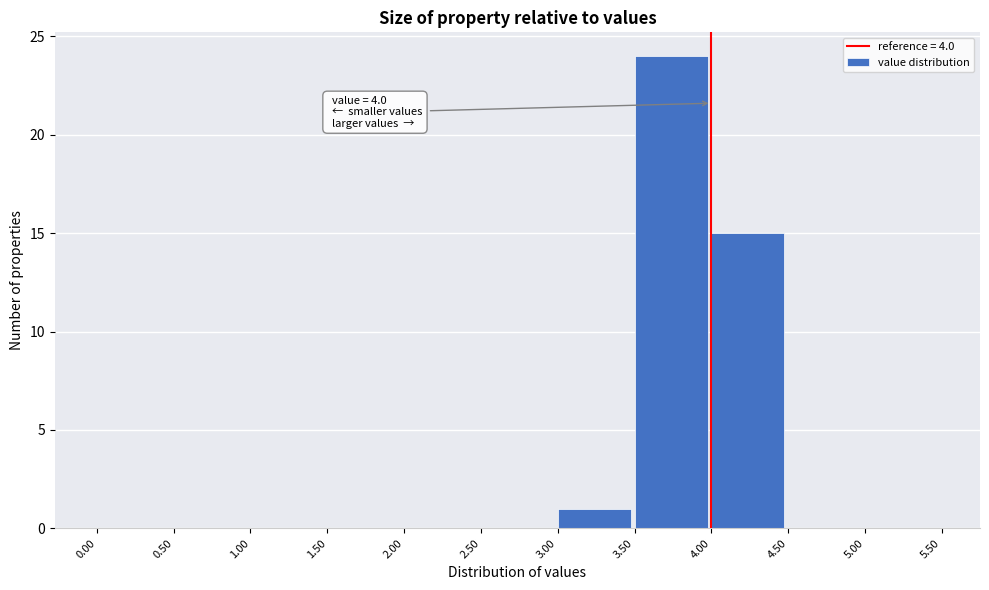

Over which range of the x-axis is the bar tallest?

3.50 to 4.00